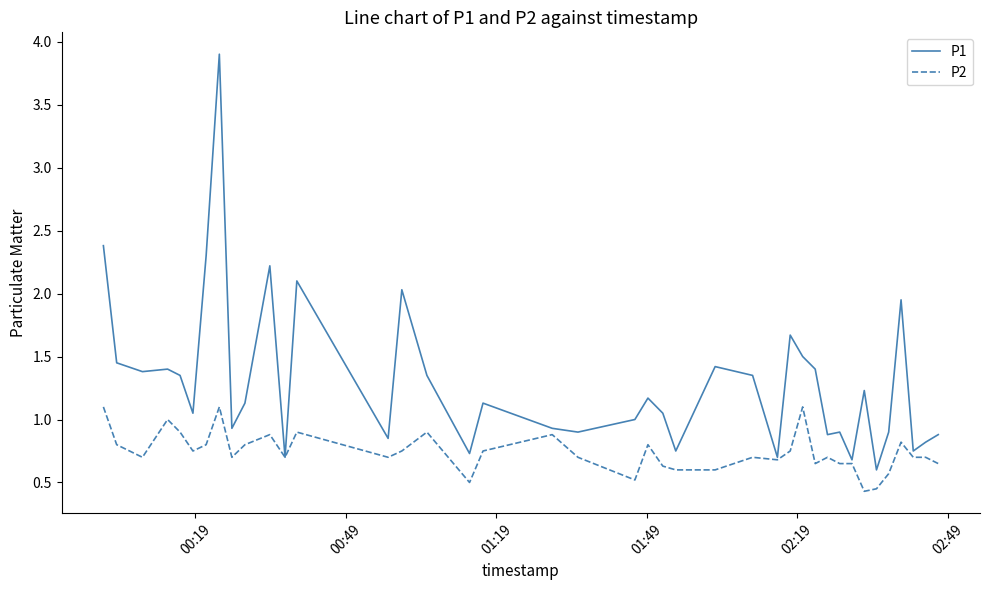

Count the P2 values in the range 0 to 1.

37